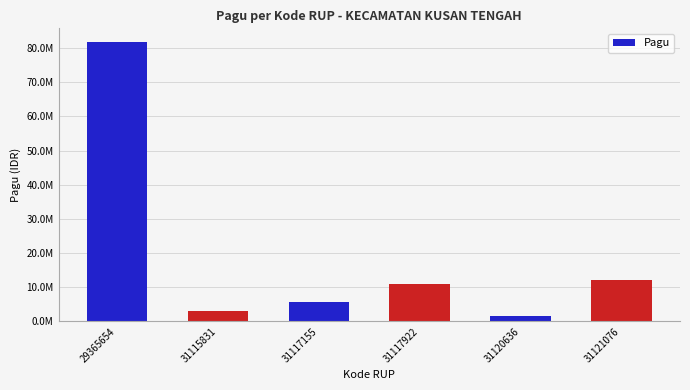

Does the chart contain any negative values?

No